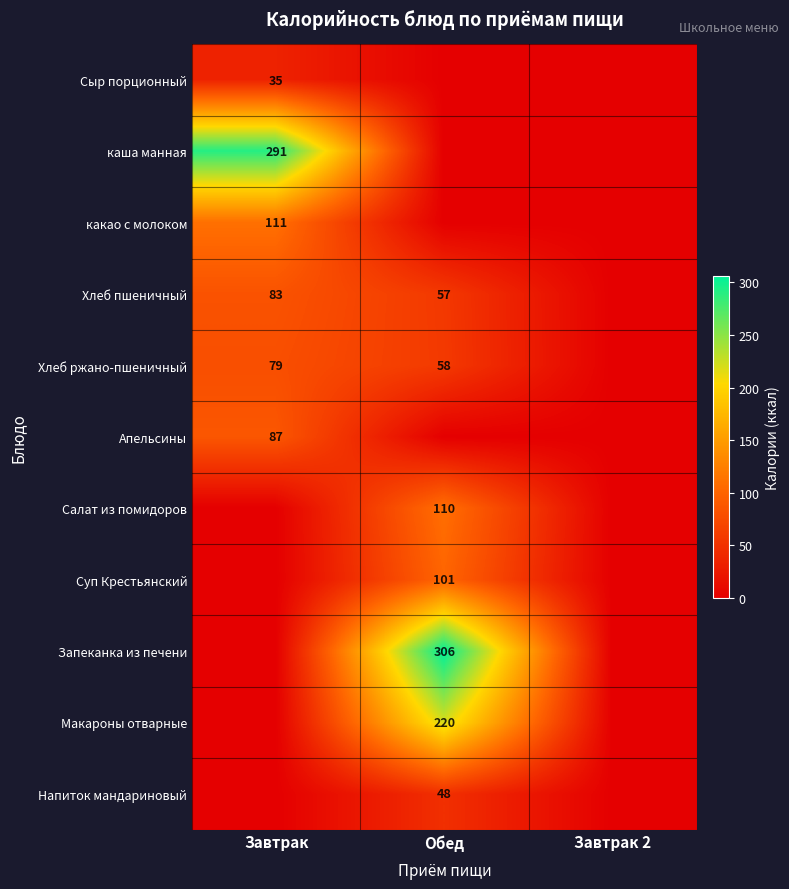

The value of Суп Крестьянский at Обед is 101. True or false?

True